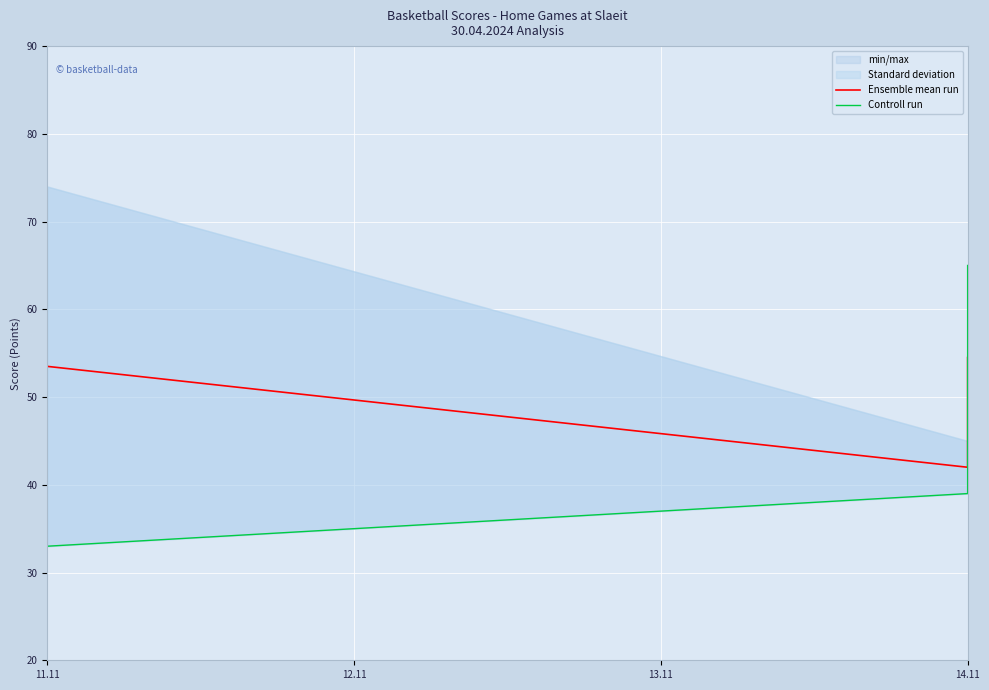

What is the sum of all Ensemble mean run values?

150.0